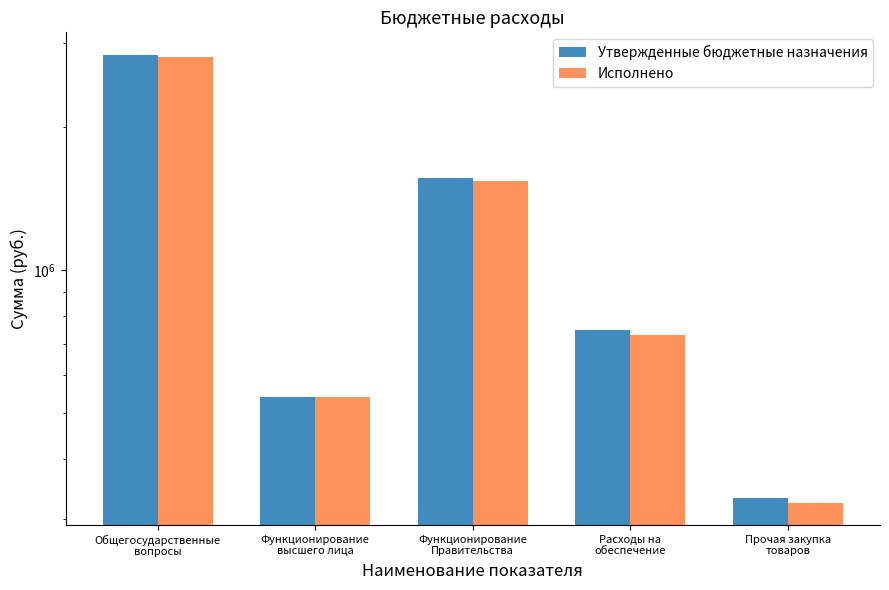

Reading left to right, what are all the values shown in this chart?

Утвержденные бюджетные назначения: 2832975.2	541715.8	1561099.6	748956.2	331939.1
Исполнено: 2804879.5	541715.8	1535003.8	728493.0	324389.1